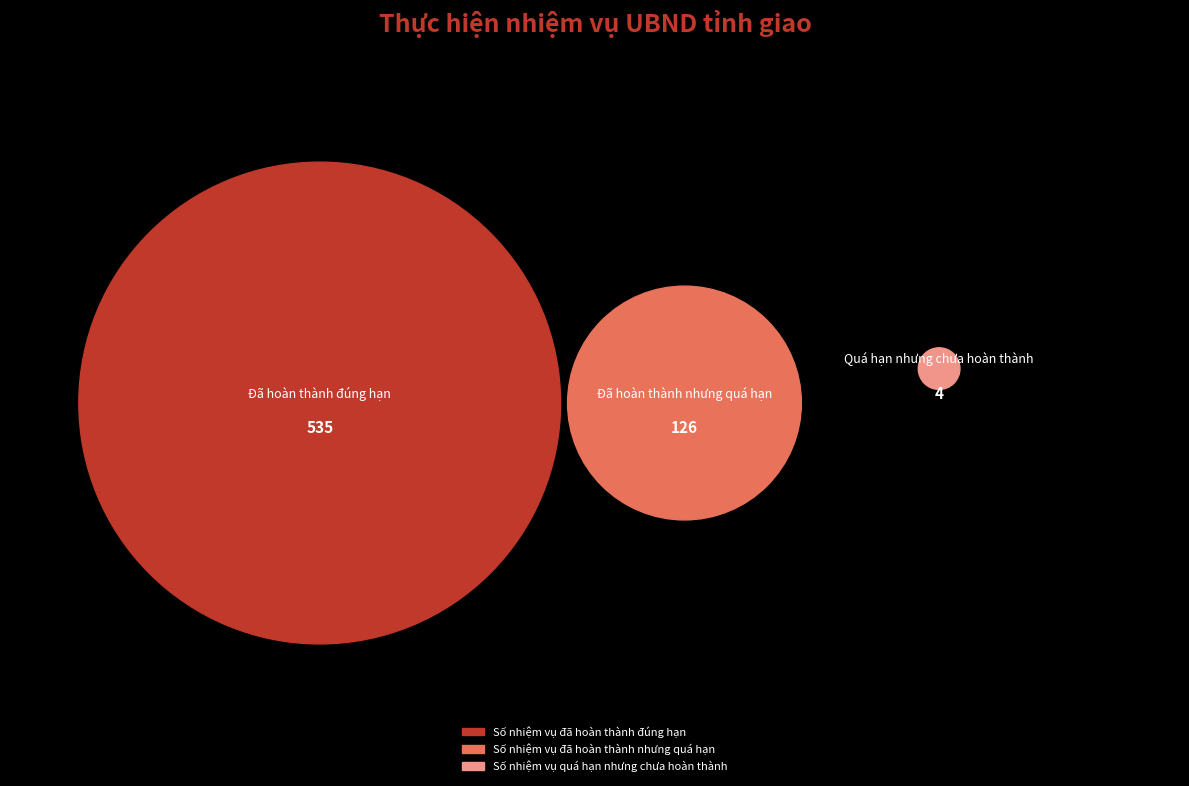

What is the largest slice in the pie chart?

Số nhiệm vụ đã hoàn thành đúng hạn